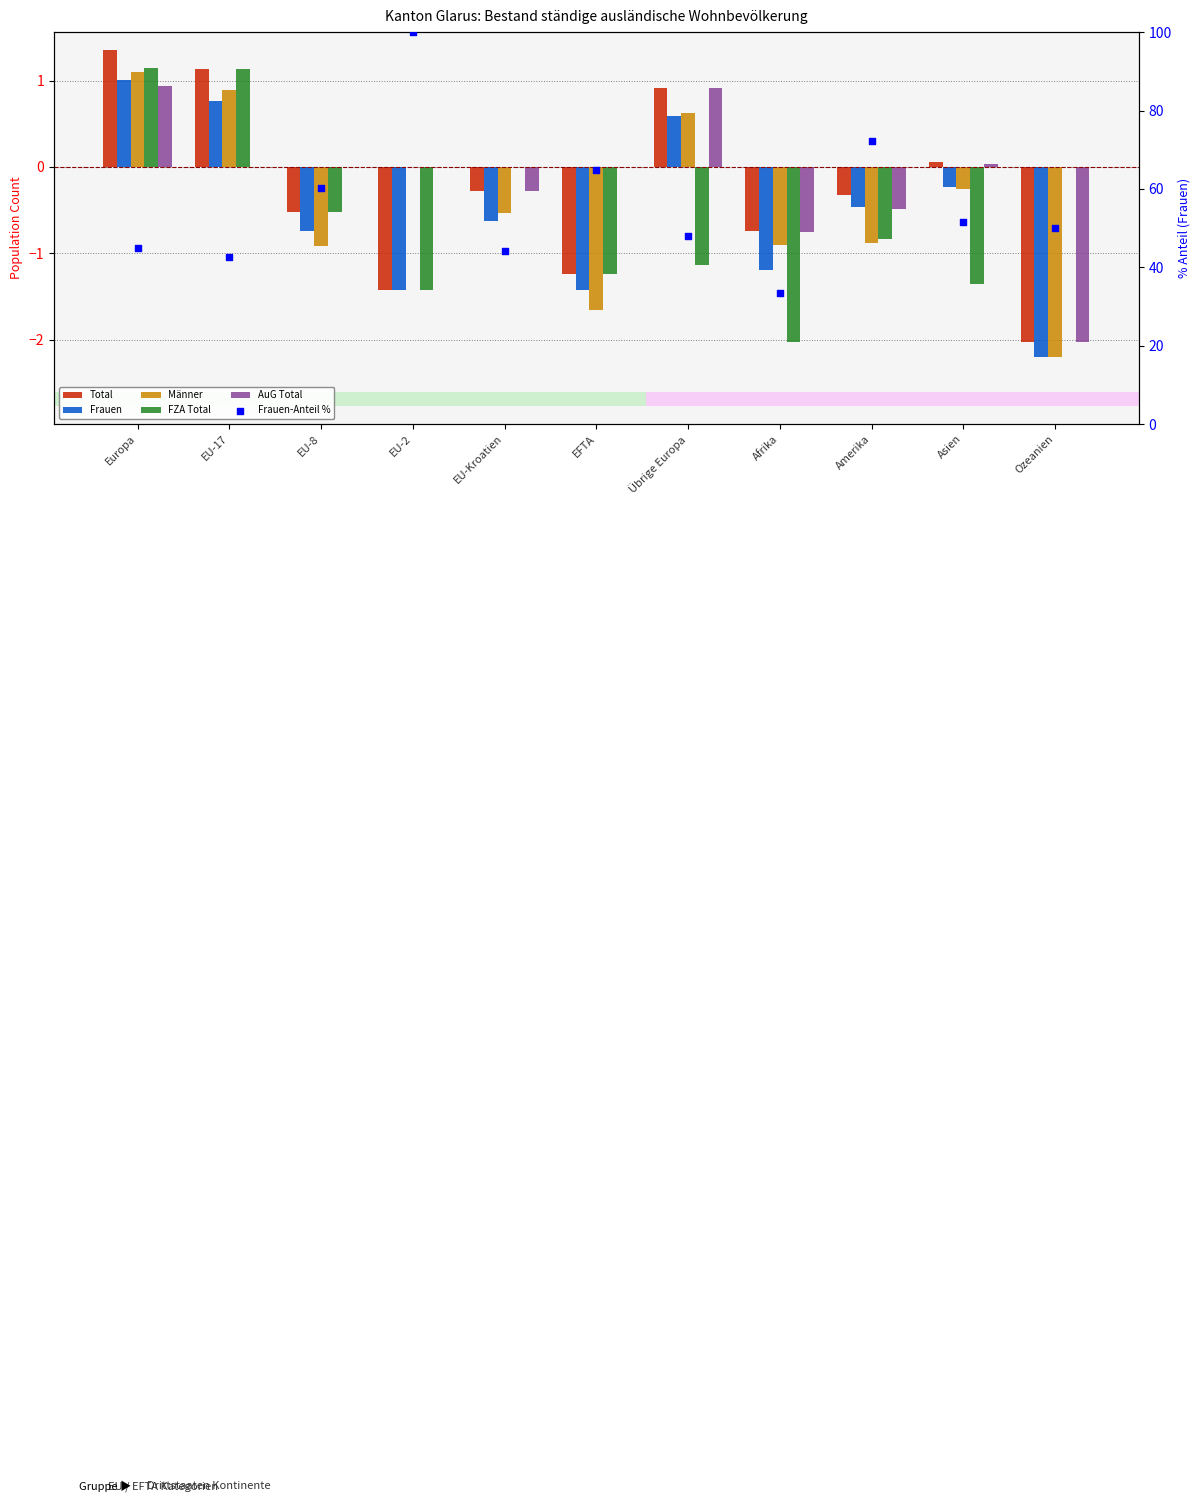

Is the value of Frauen at EU-2 greater than the value of AuG Total at Asien?

No